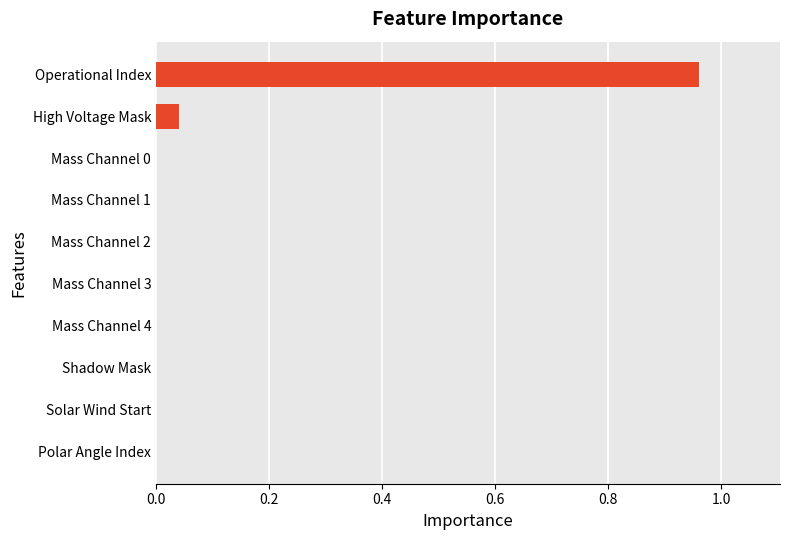

What is the change in value from Shadow Mask to Operational Index?

+1.0